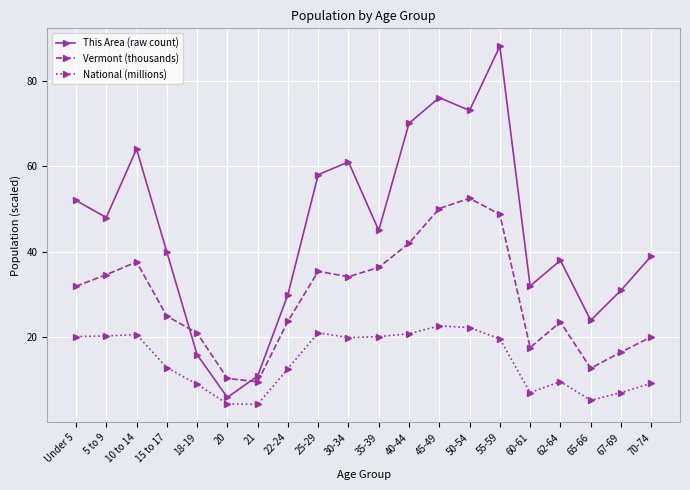

What is the minimum value shown in the chart?

4.4